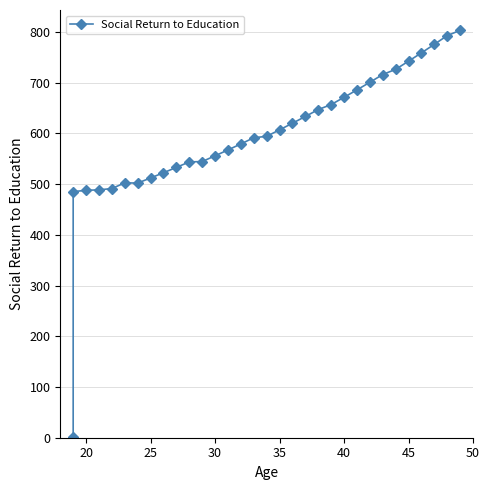

What is the difference between the second highest and second lowest values?

307.5